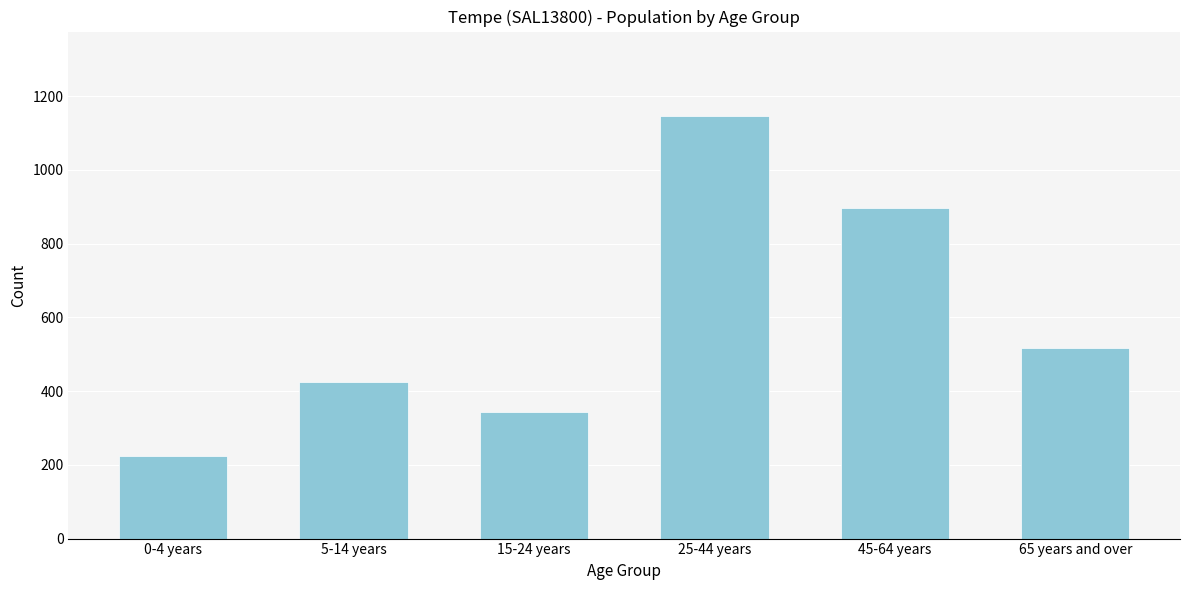

Reading right to left, transcribe all the data shown in this chart.

65 years and over=517	45-64 years=896	25-44 years=1146	15-24 years=344	5-14 years=424	0-4 years=223